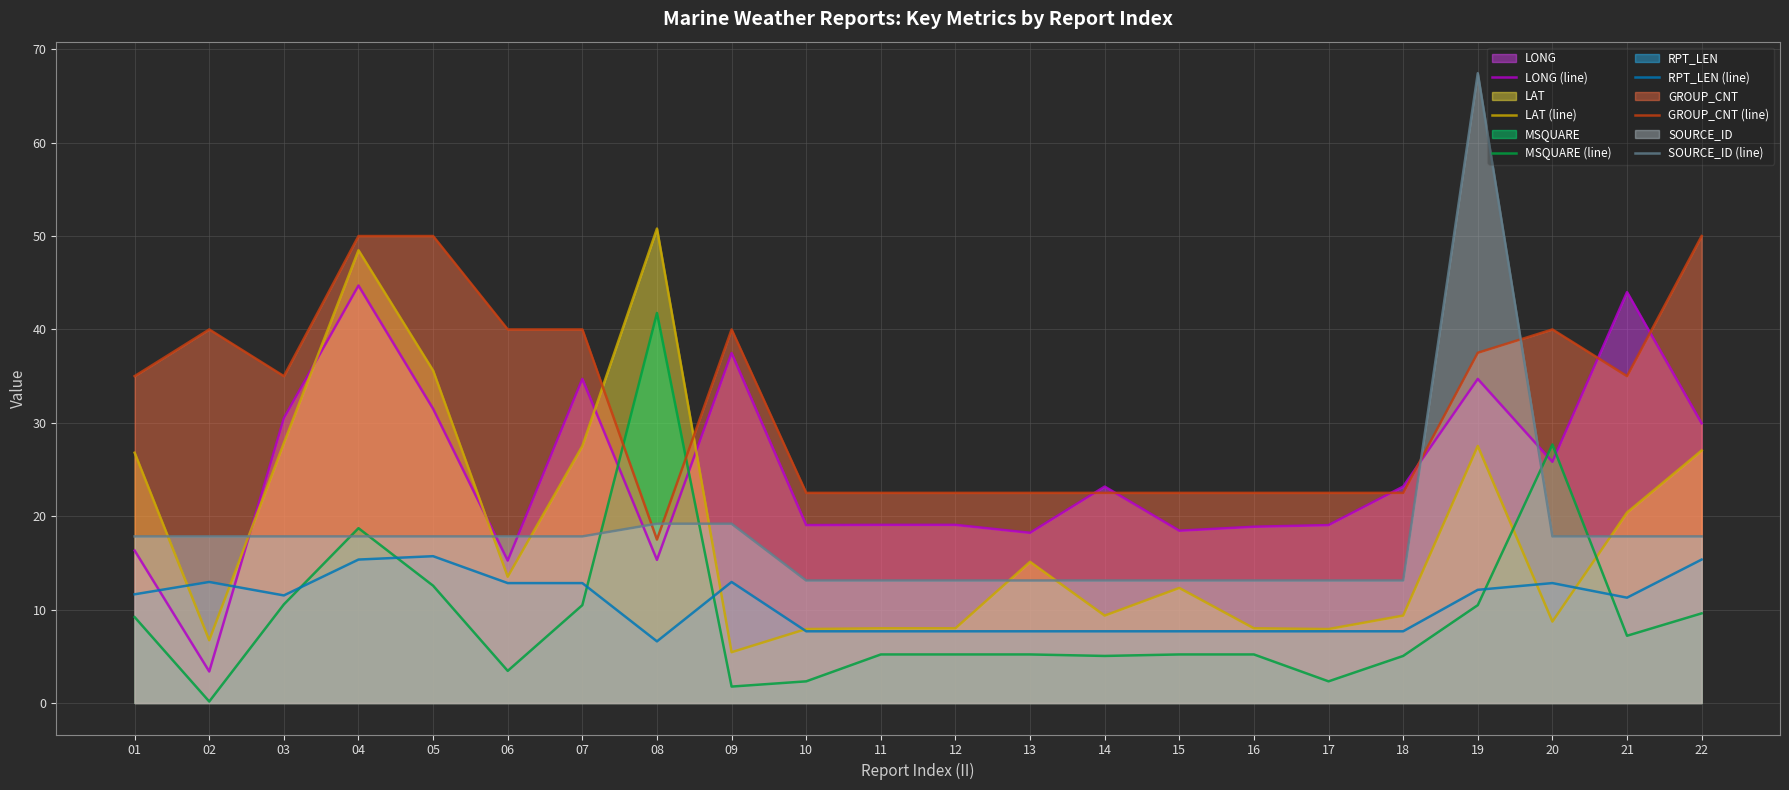

How many interior local peaks does the SOURCE_ID (line) series have?

1